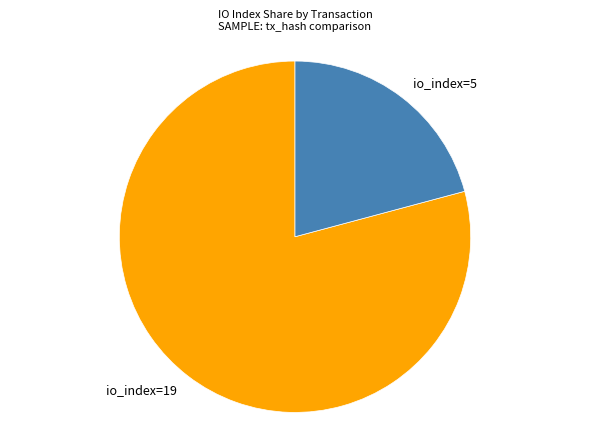

Combined, do io_index=5 and io_index=19 account for over 50%?

Yes